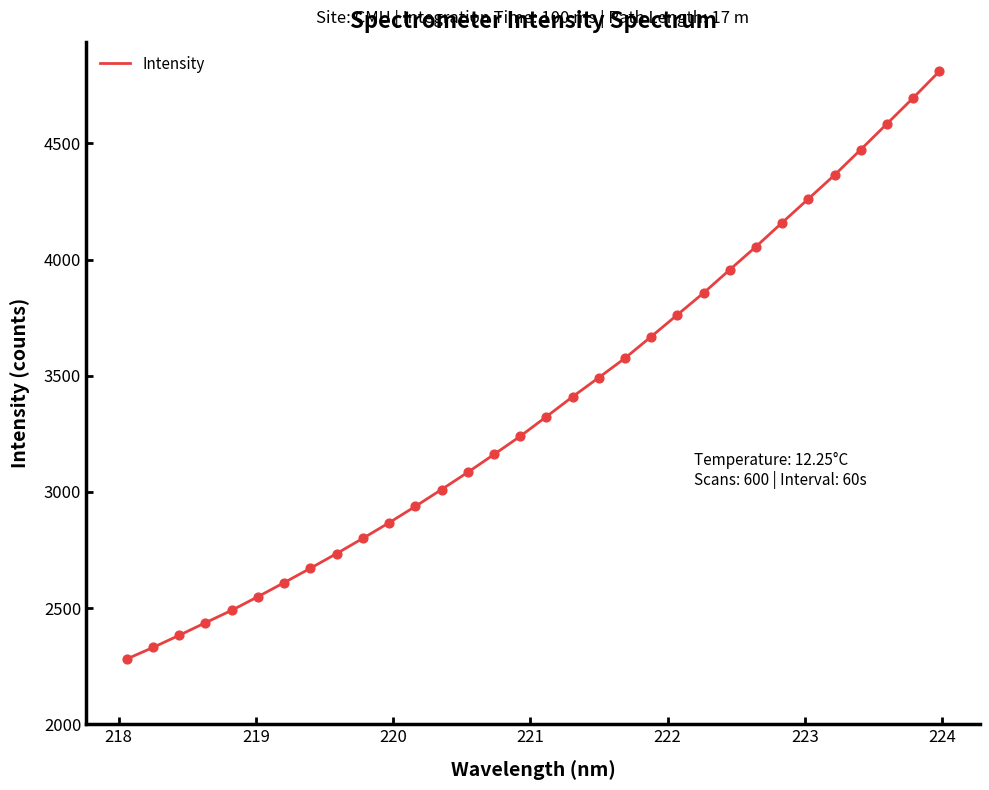

What is the smallest value displayed?

2280.9